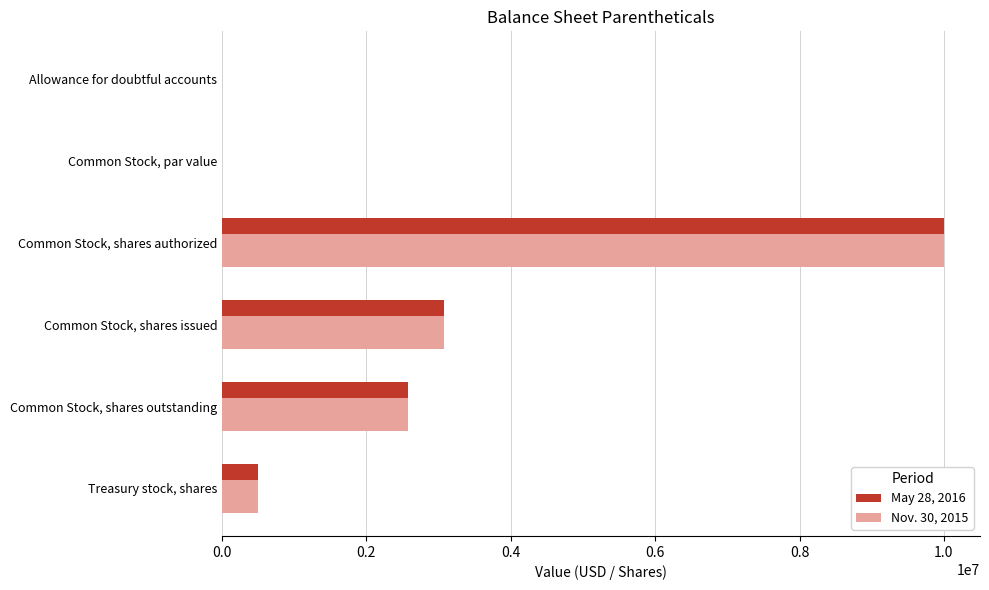

At which category is the sum across all series the highest?

Common Stock, shares authorized